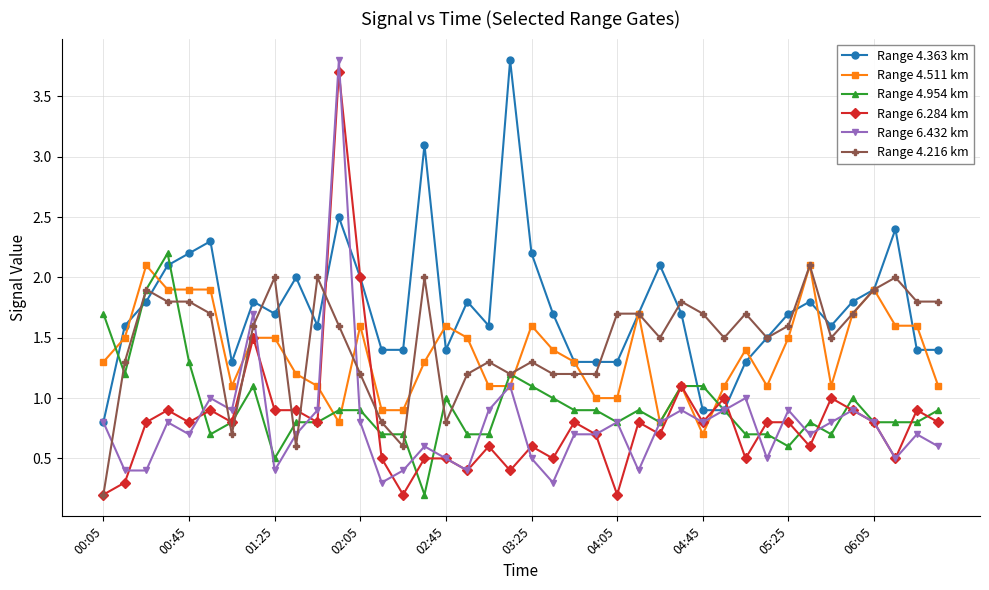

Is this an area chart (filled region under the line)?

No